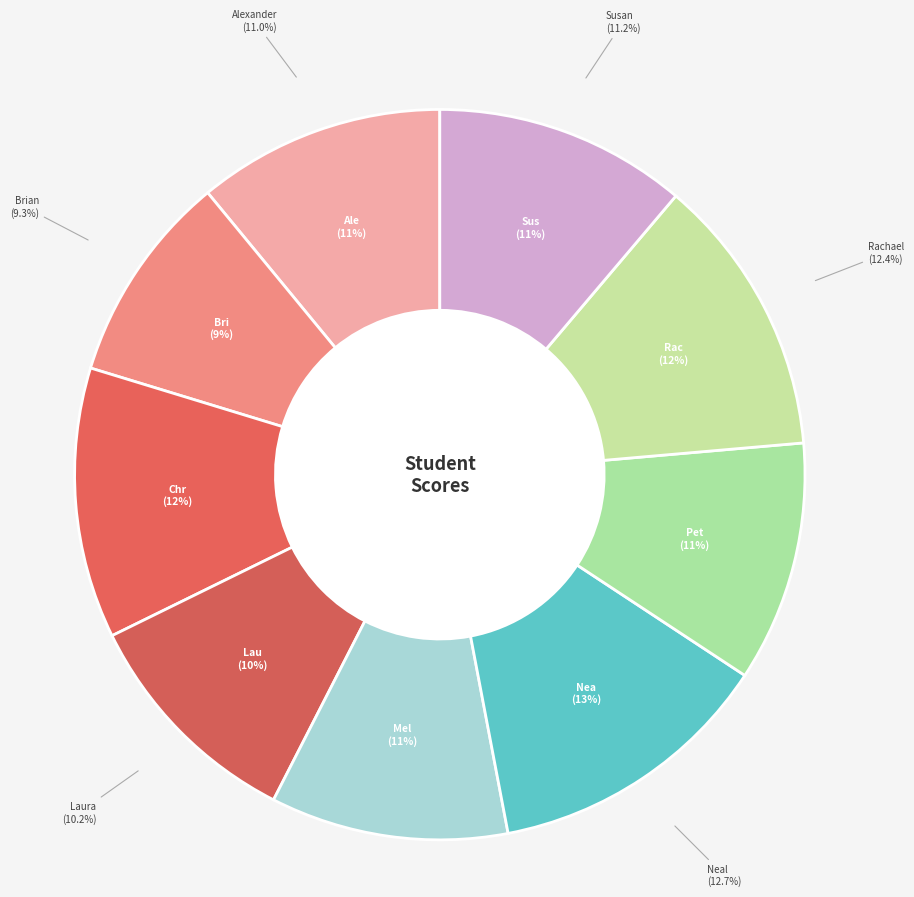

What is the smallest slice in the pie chart?

Brian